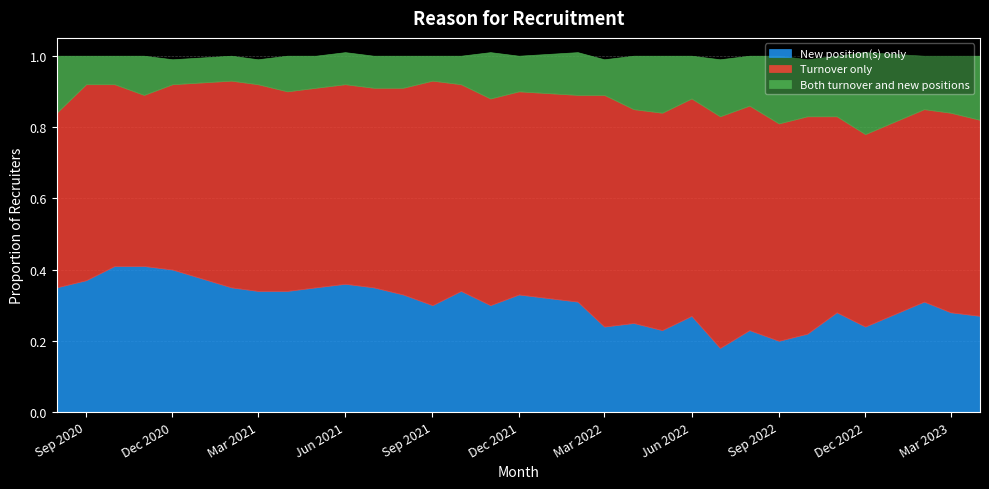

True or false: Both turnover and new positions and Turnover only cross at least once.

False